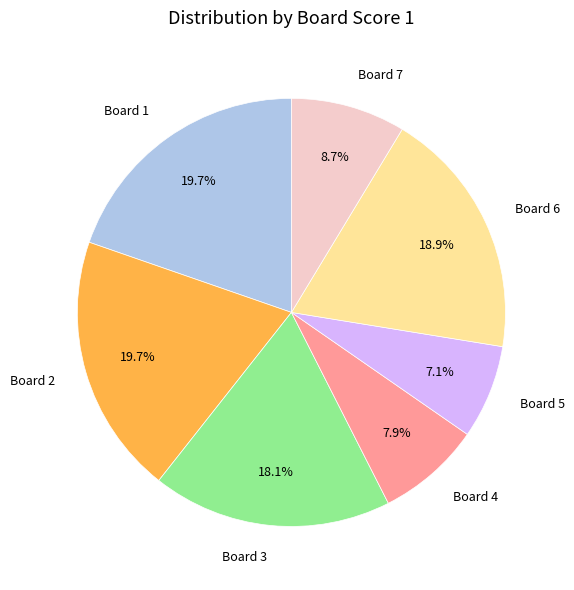

To the nearest percent, what portion does Board 4 represent?

8%